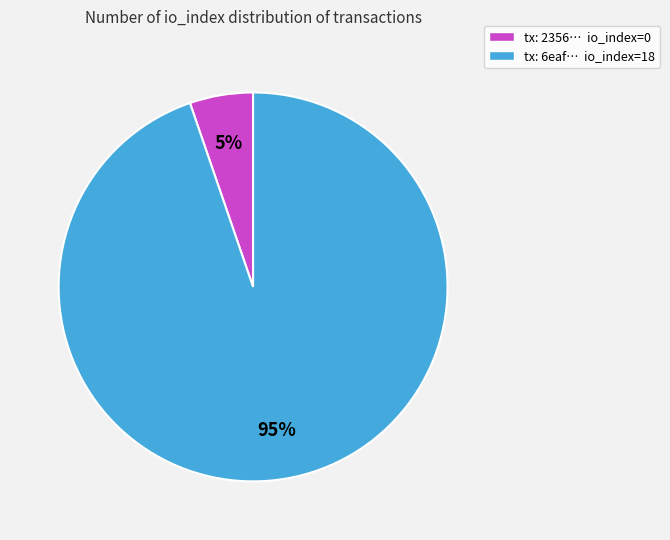

To the nearest percent, what is the average slice percentage?

50%